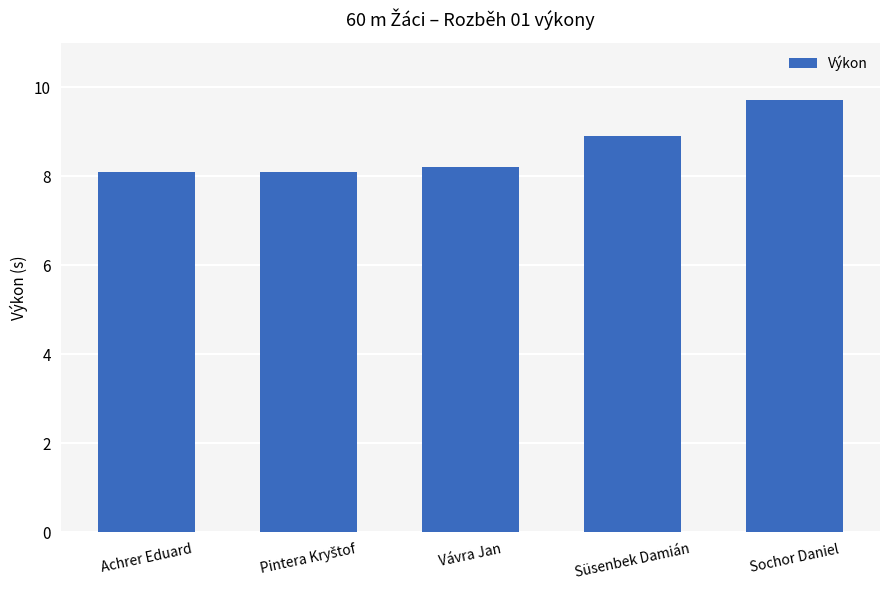

Reading left to right, list all the values displayed in this chart.

8.1	8.1	8.2	8.9	9.7